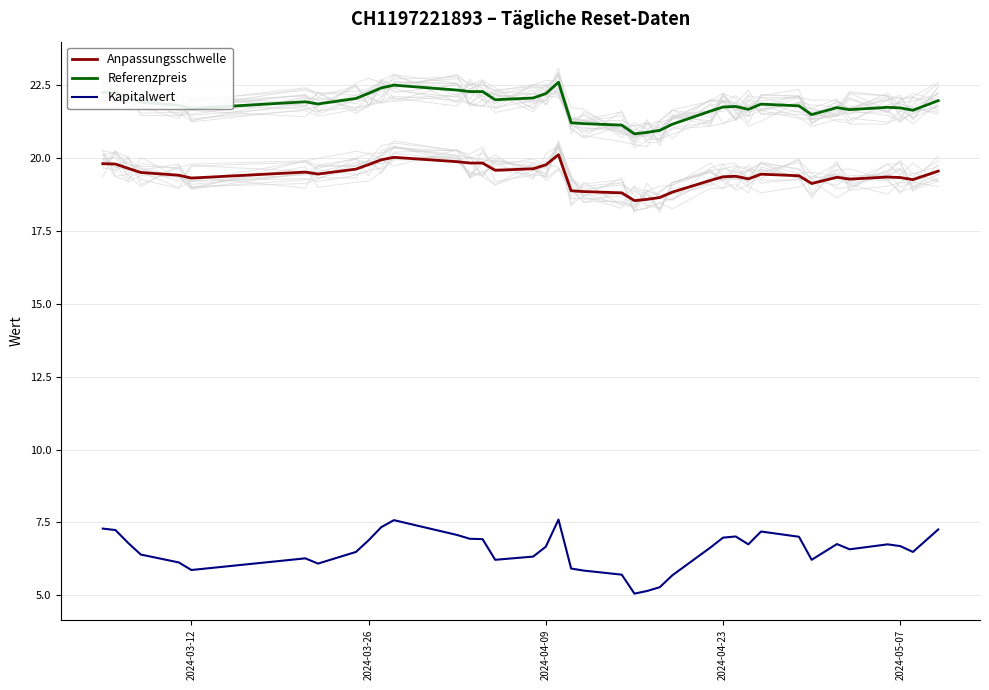

True or false: Kapitalwert and Anpassungsschwelle cross at least once.

False